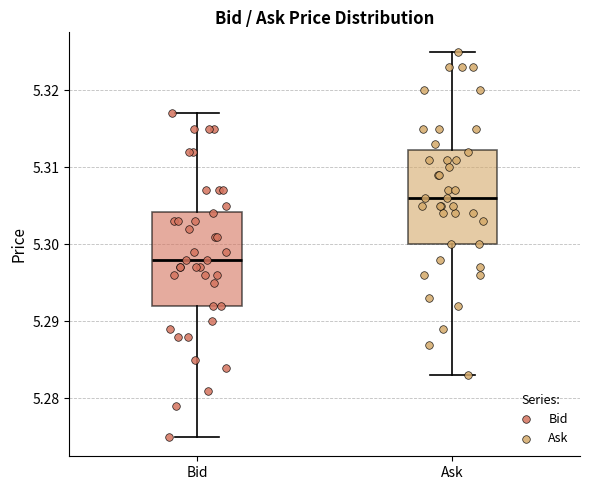

Which box has the lowest median line?

Bid